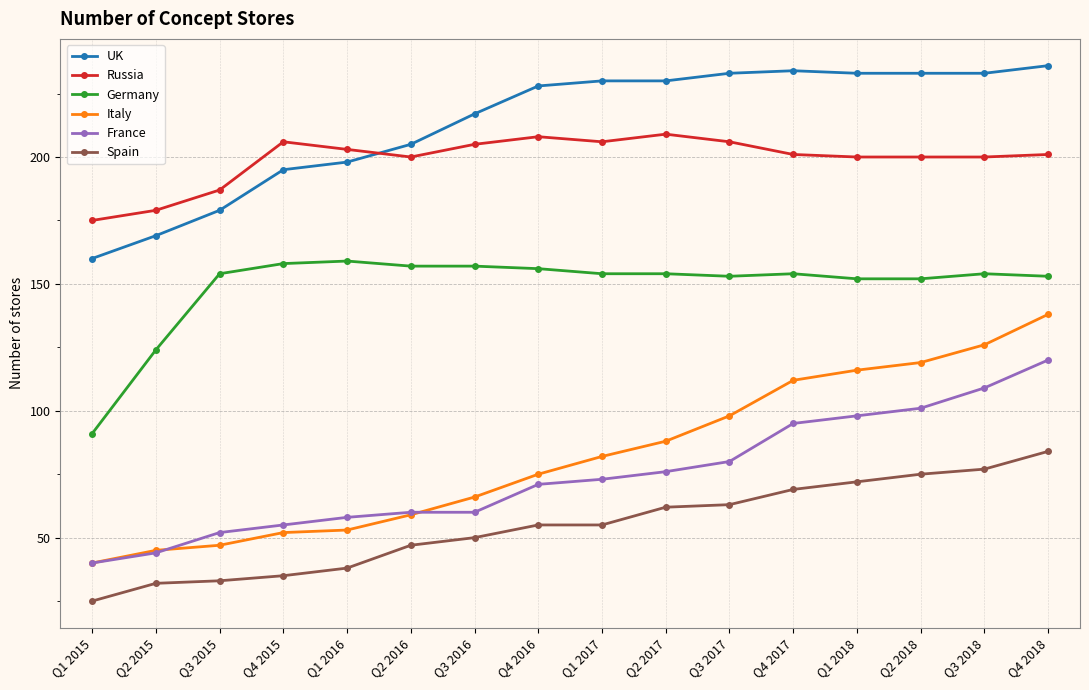

The Italy series shows 66 at Q3 2016. True or false?

True